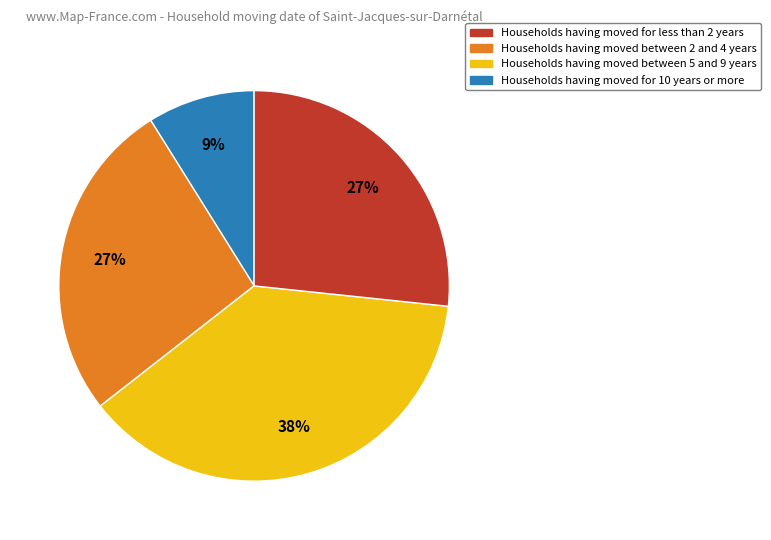

Is there a majority slice in this chart?

No